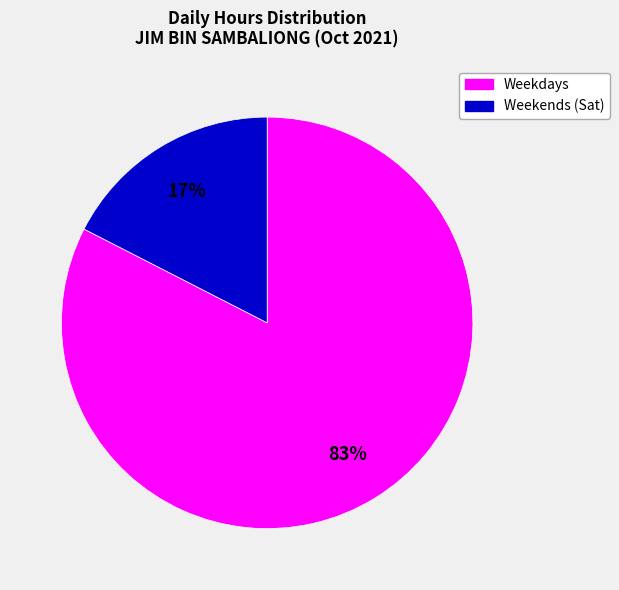

Count the number of slices in the pie.

2